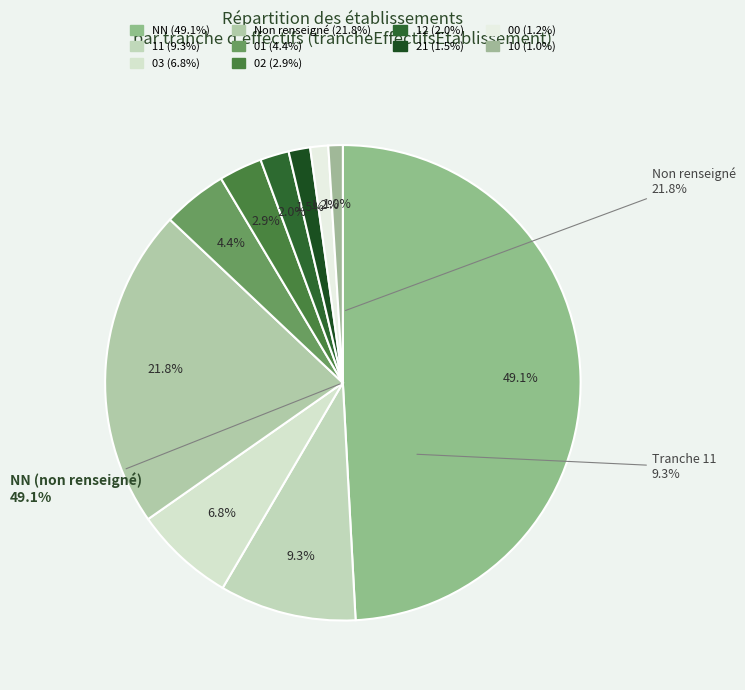

Between NN and NN-other, which is larger?

NN